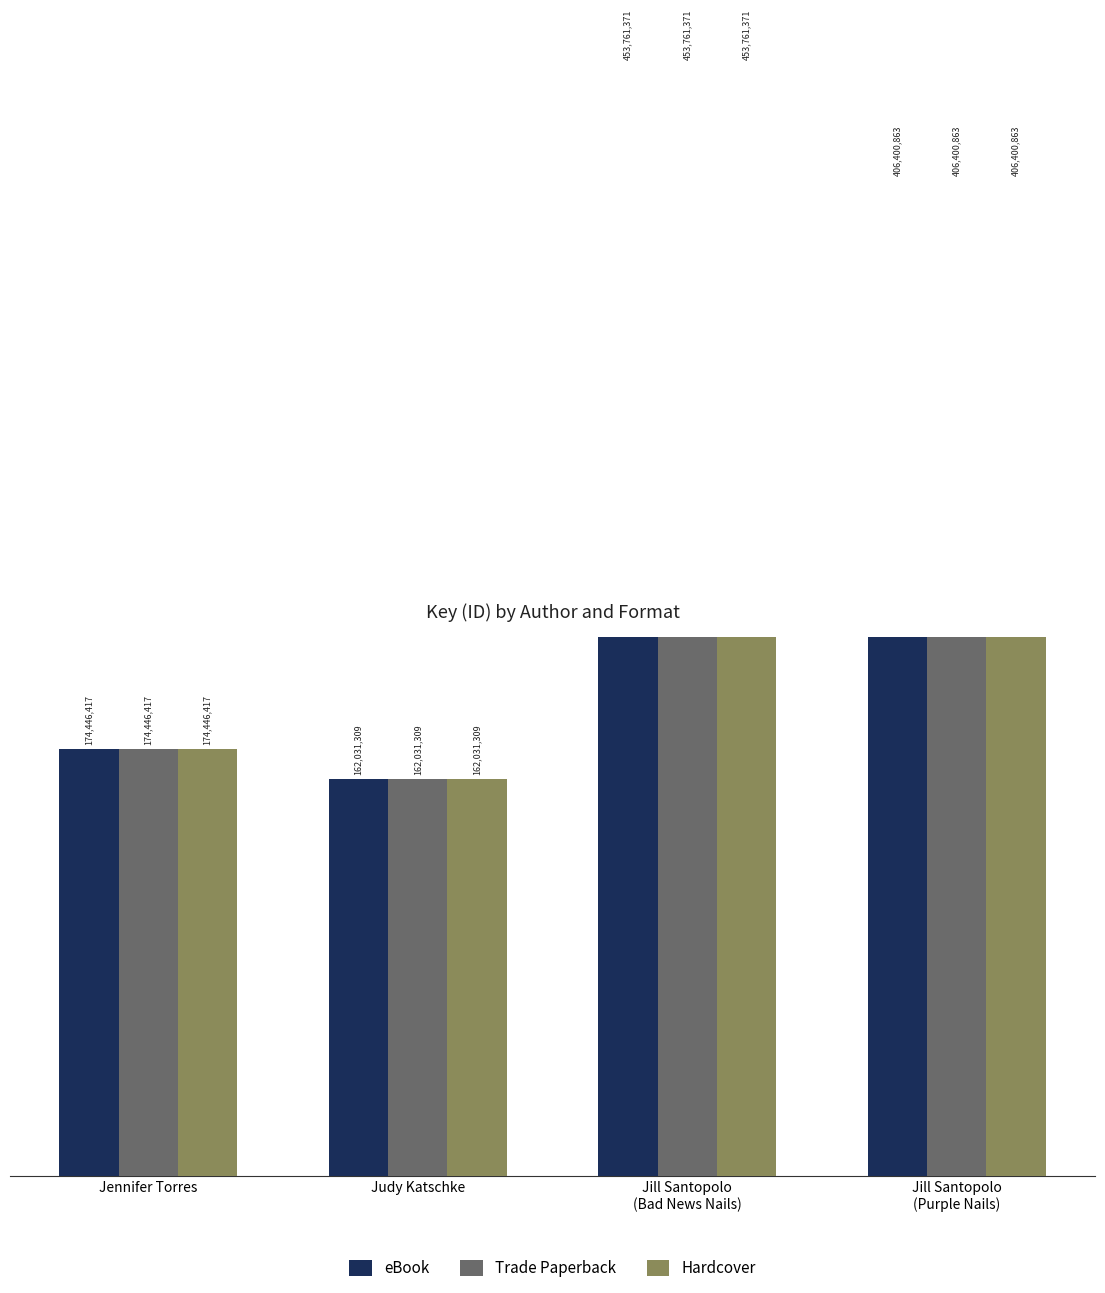

The value of Trade Paperback at Jennifer Torres is 115554890. True or false?

False